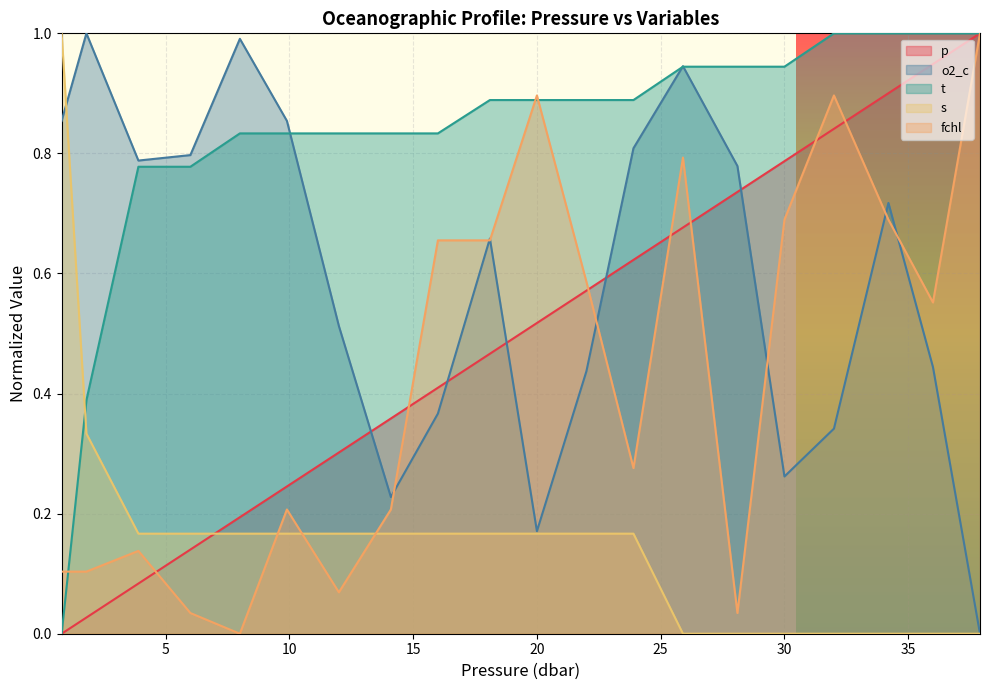

How many data points does each series have?

20